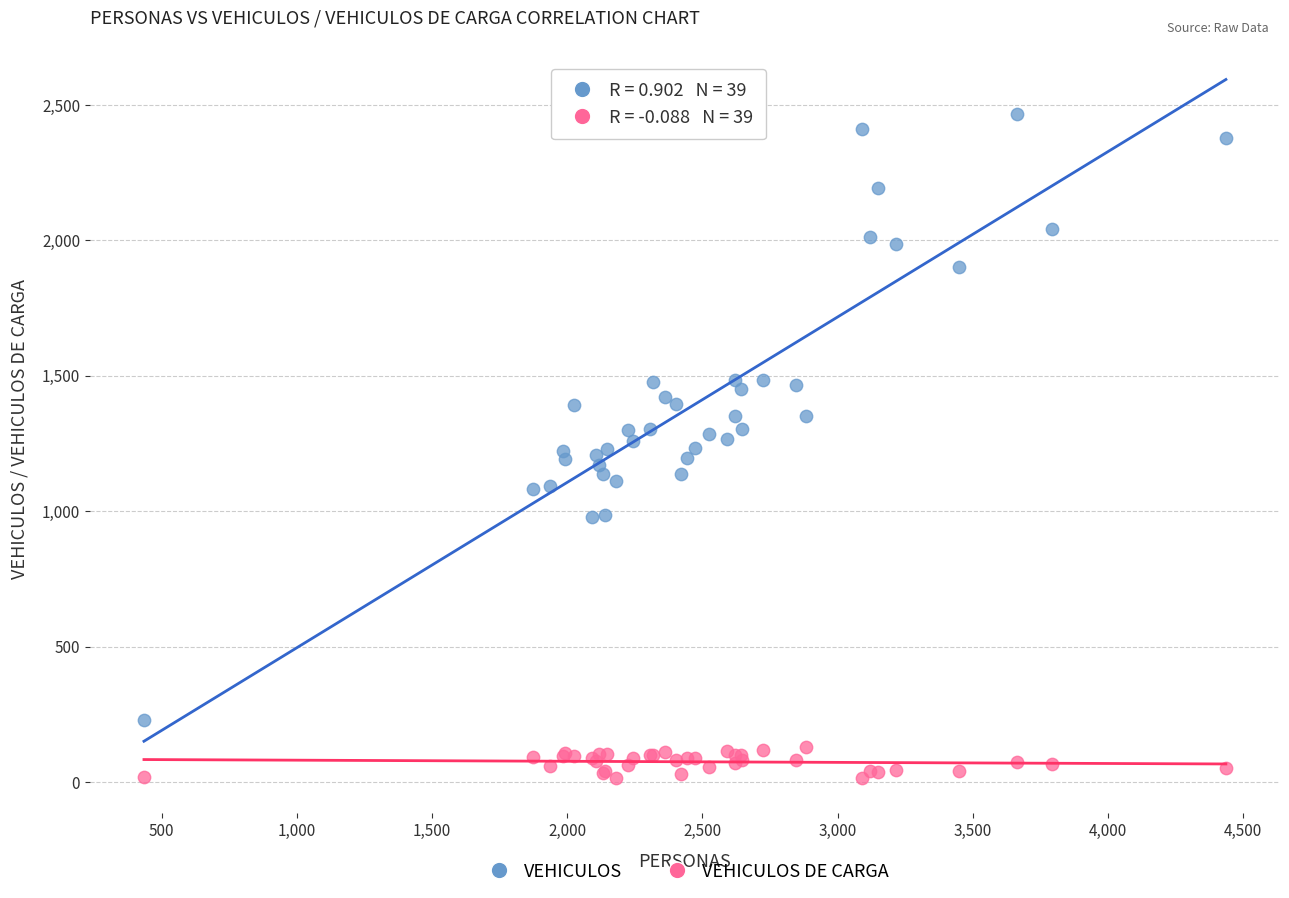

Which series has the largest Y range (max minus min)?

VEHICULOS